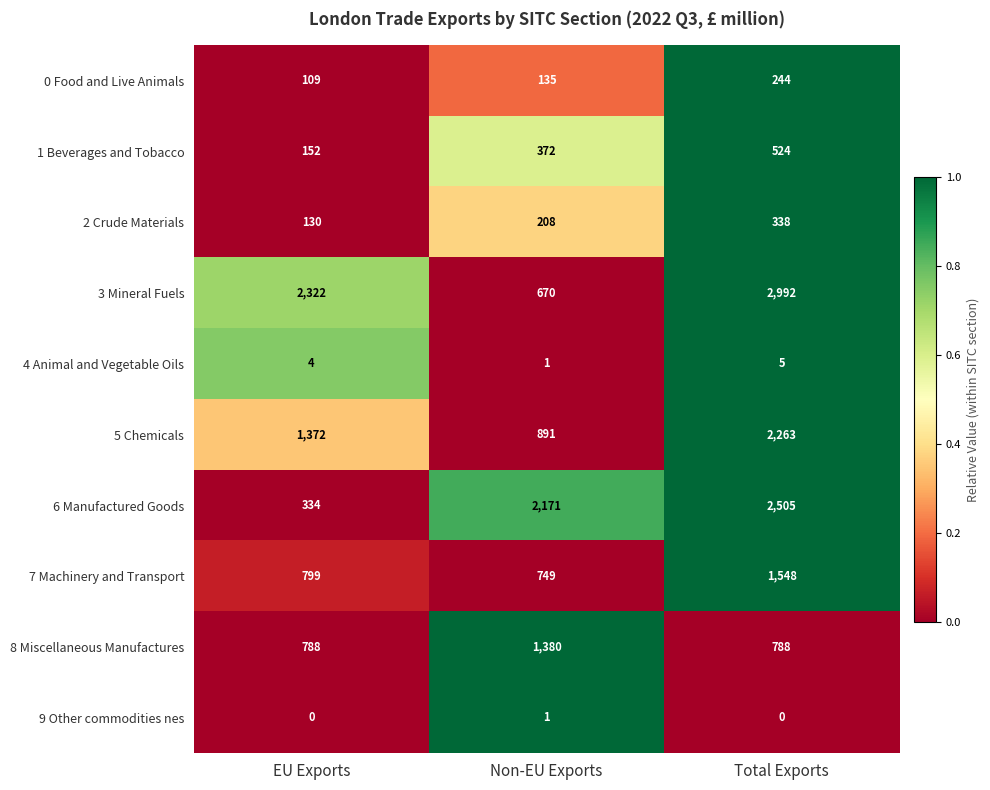

Which series has the largest range (max minus min)?

3 Mineral Fuels